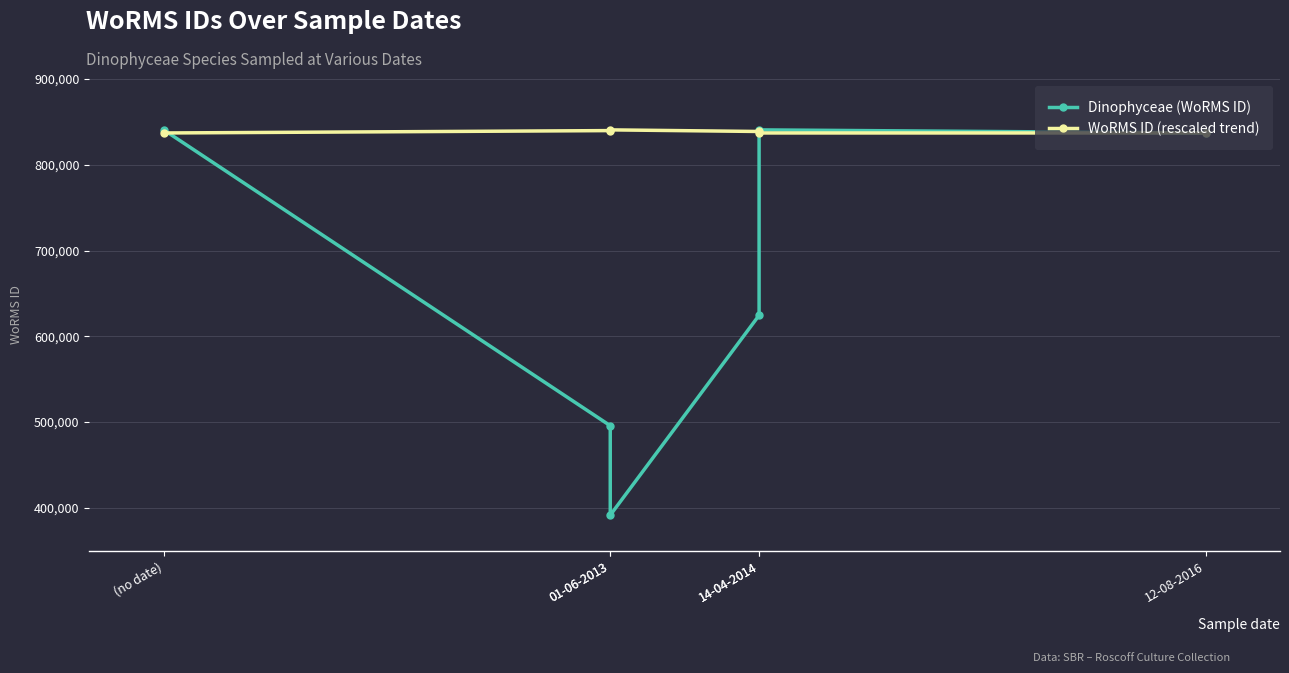

How many lines are shown in the chart?

2